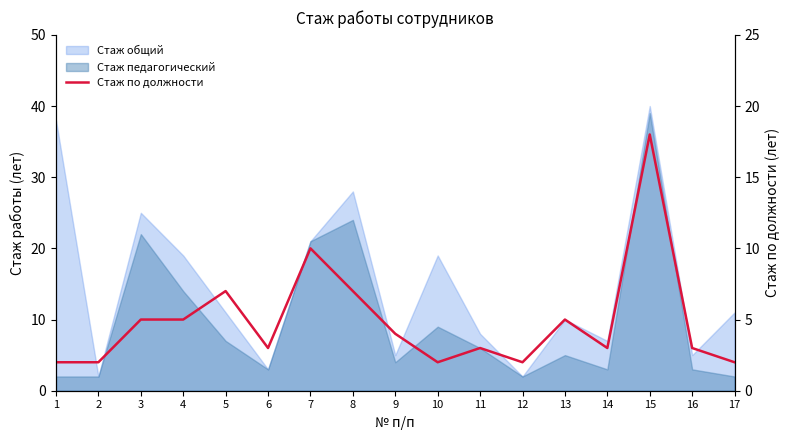

How many interior local peaks (higher than both neighbors) does the data have?

5